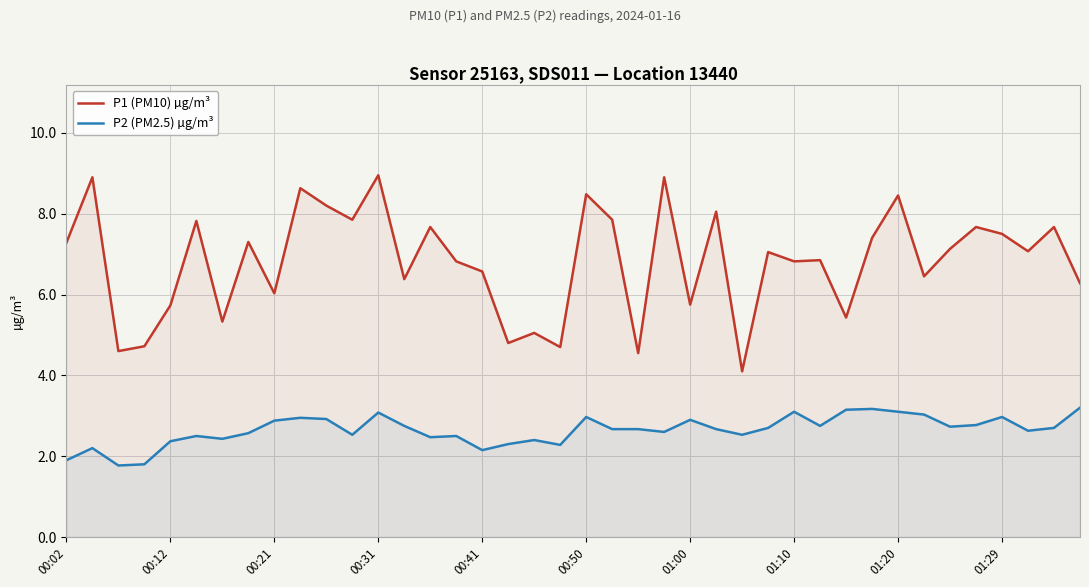

Which series changed the most between 17 and 27?

P1 (PM10) µg/m³